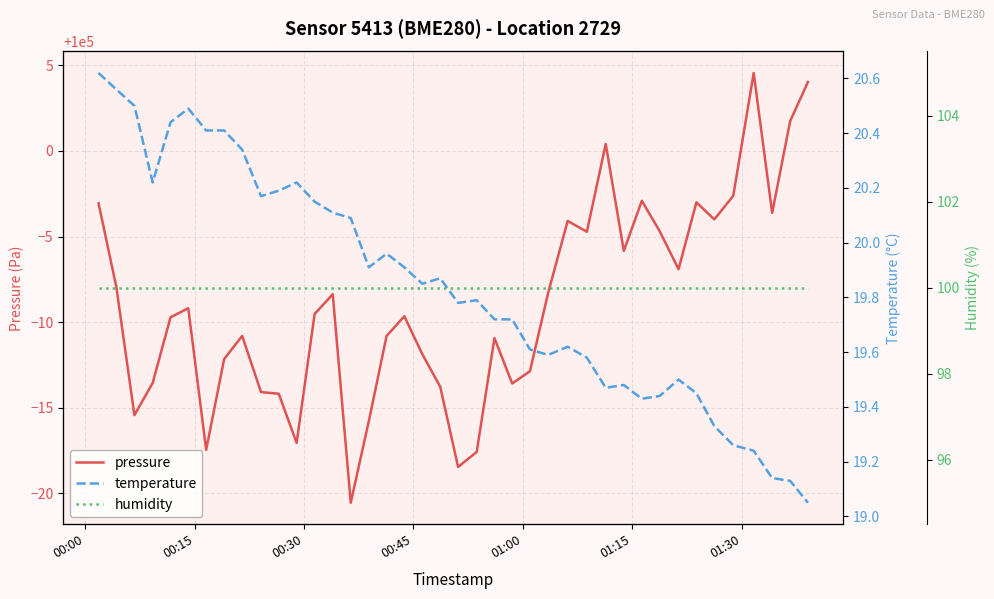

Which series has the largest total across all categories?

pressure